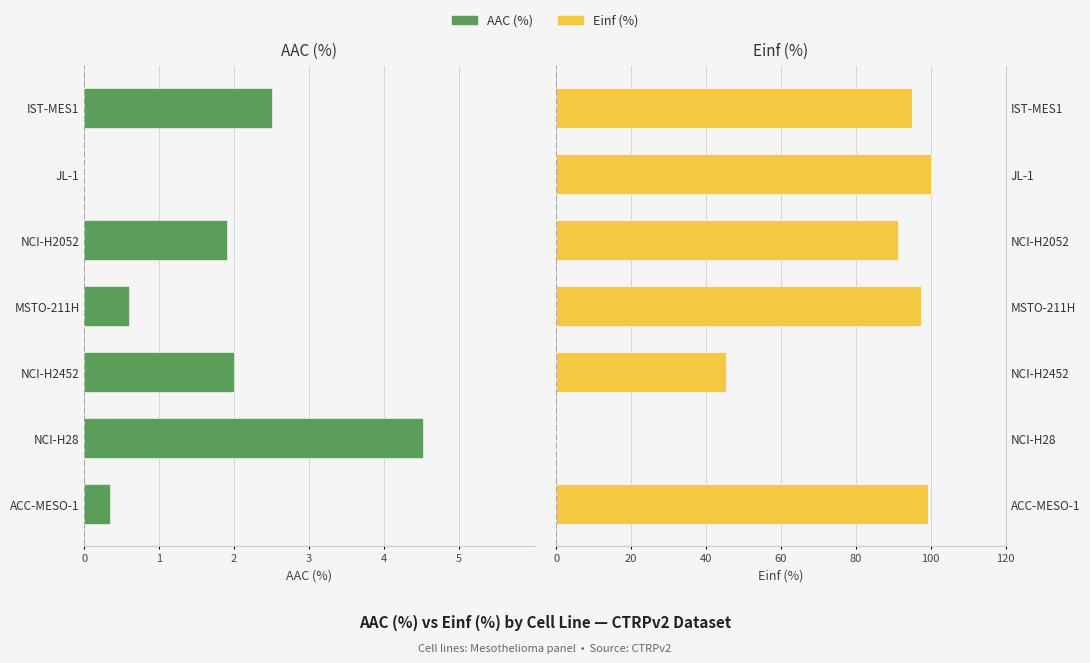

True or false: Einf (%) has a value of 0.0 at NCI-H28.

True